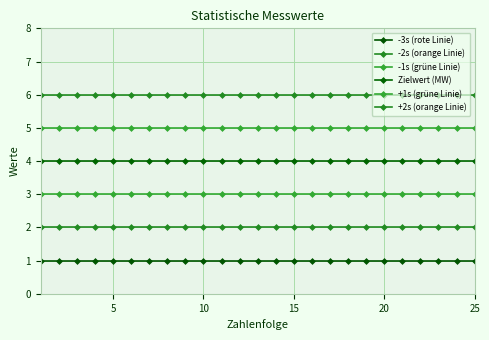

How many series are shown in this chart?

6